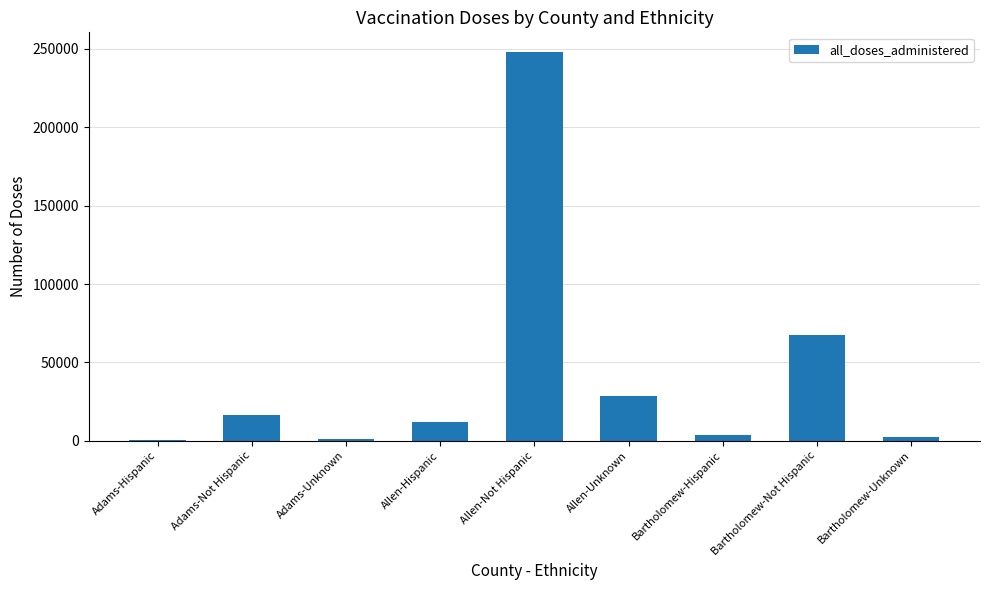

What value does the data have at Allen-Hispanic, to the nearest 50?

12000